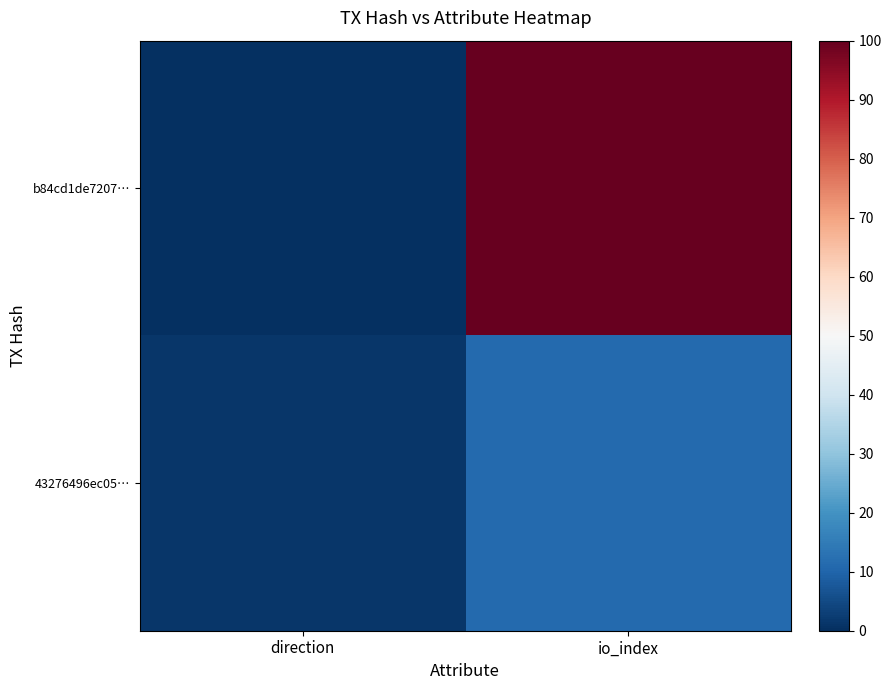

Rank the series by their maximum value, from highest to lowest.

b84cd1de7207…, 43276496ec05…